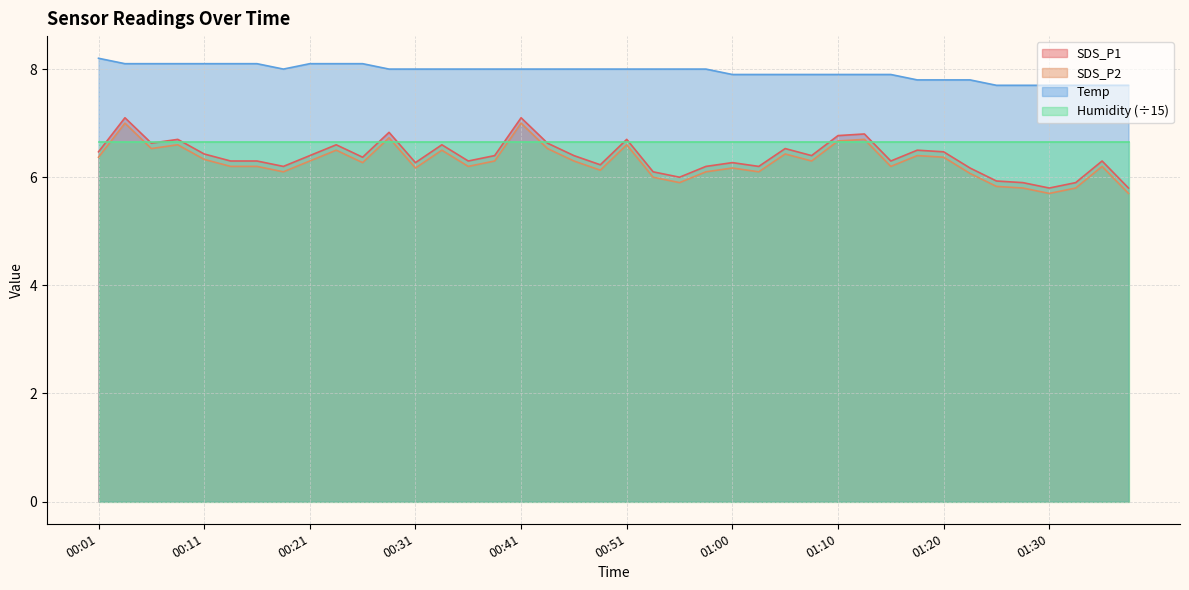

What position from the left is 00:21?

9